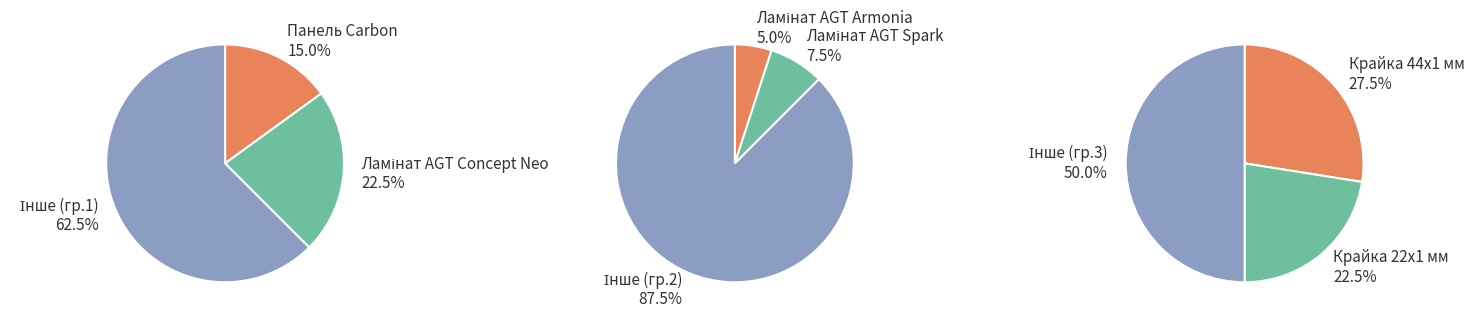

True or false: Панель Carbon accounts for 6% of the total.

False